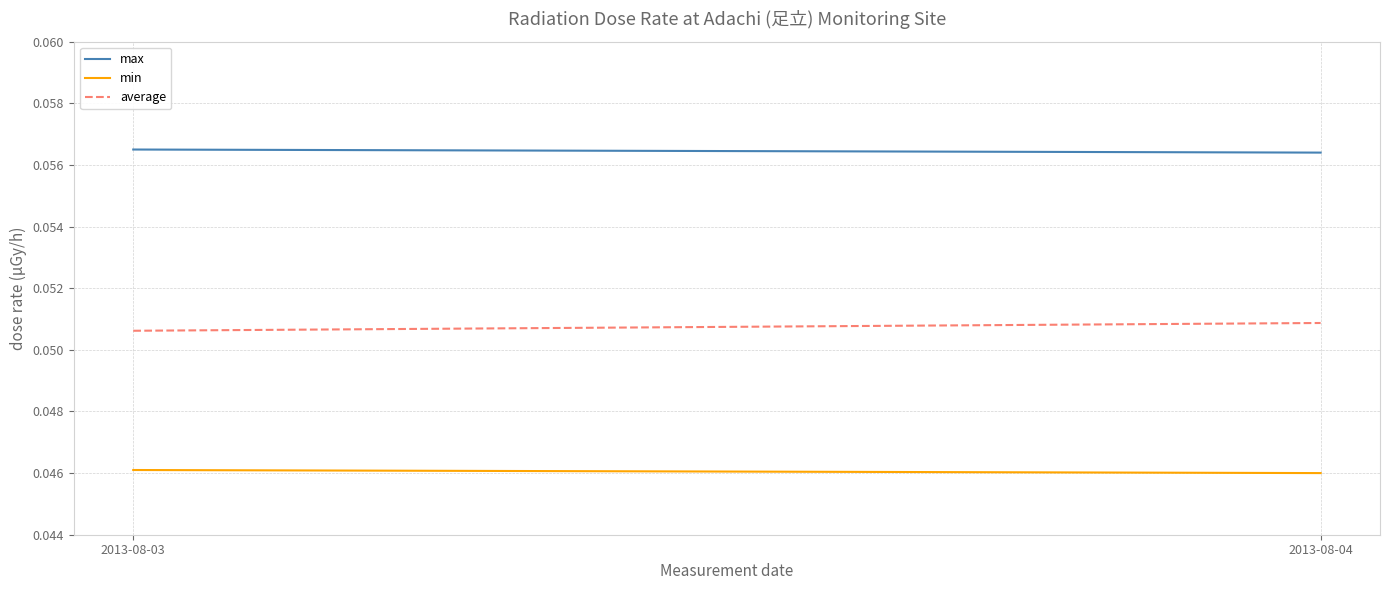

At how many categories does at least one series exceed 0?

2